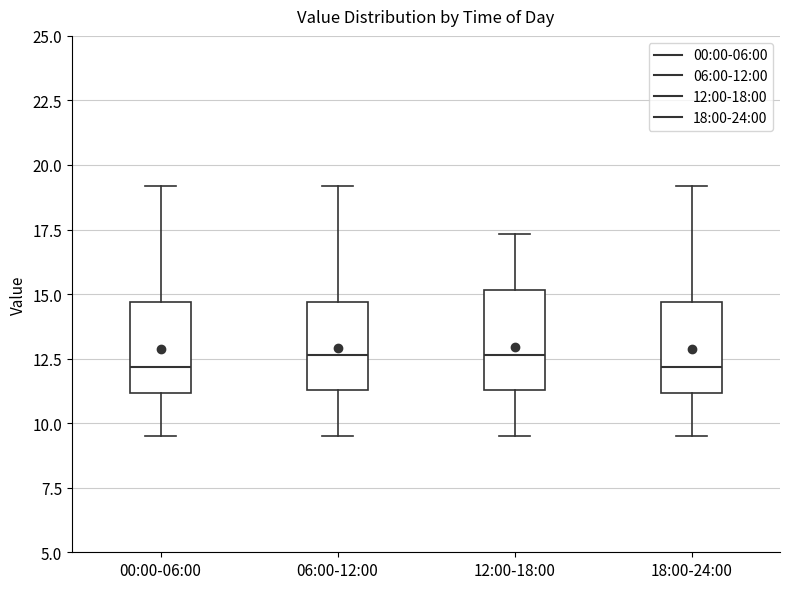

Reading left to right, transcribe this box plot: for each box, give where its median line is, the range the box spans, and where its two whiskers end, as read against the y-axis. The values are not printed on the chart, so give them approximately, as read against the axis.

00:00-06:00: median 12.0, box 11.0 to 14.5, whiskers 9.5 to 19.0
06:00-12:00: median 12.5, box 11.5 to 14.5, whiskers 9.5 to 19.0
12:00-18:00: median 12.5, box 11.5 to 15.0, whiskers 9.5 to 17.5
18:00-24:00: median 12.0, box 11.0 to 14.5, whiskers 9.5 to 19.0